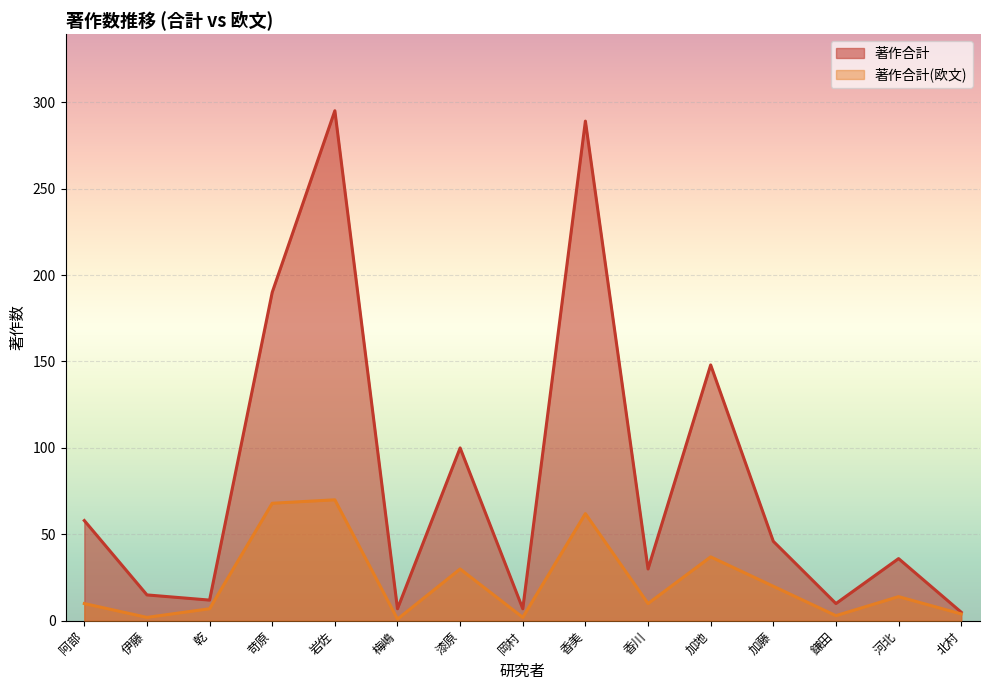

What is the difference between the 著作合計(欧文) values at 岡村 and 鎌田?

1